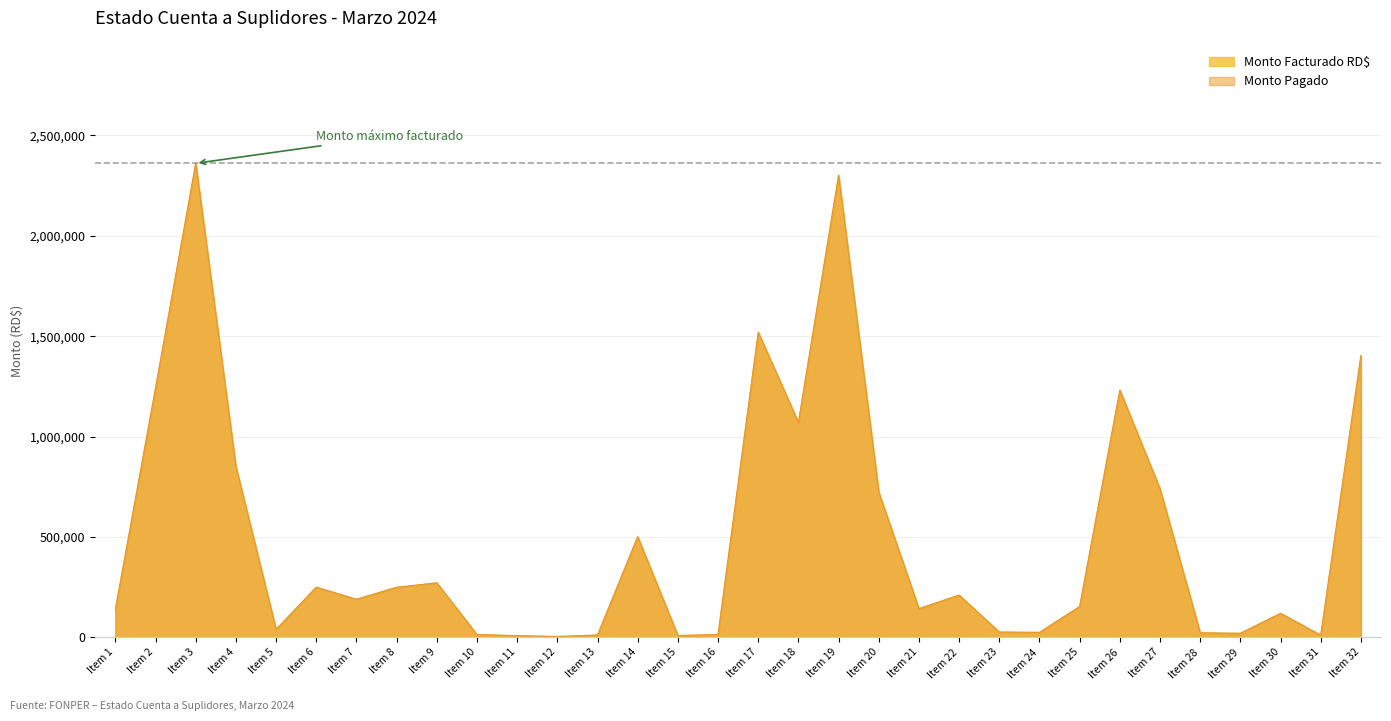

True or false: Monto Pagado and Monto Facturado RD$ cross at least once.

False